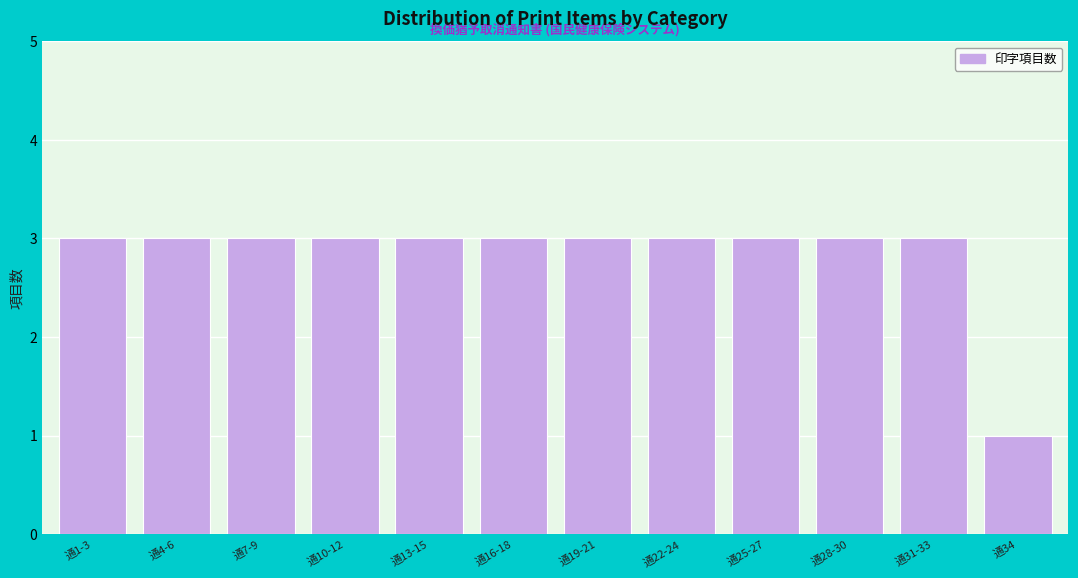

Reading left to right, transcribe all the data shown in this chart.

3	3	3	3	3	3	3	3	3	3	3	1